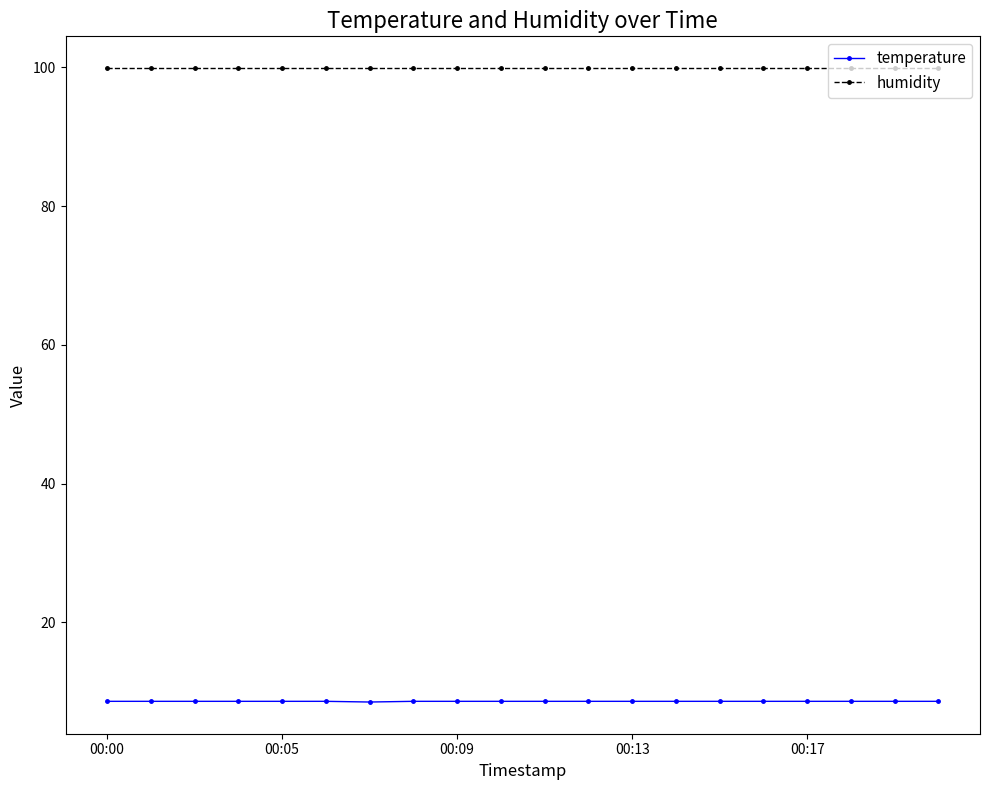

True or false: temperature and humidity cross at least once.

False